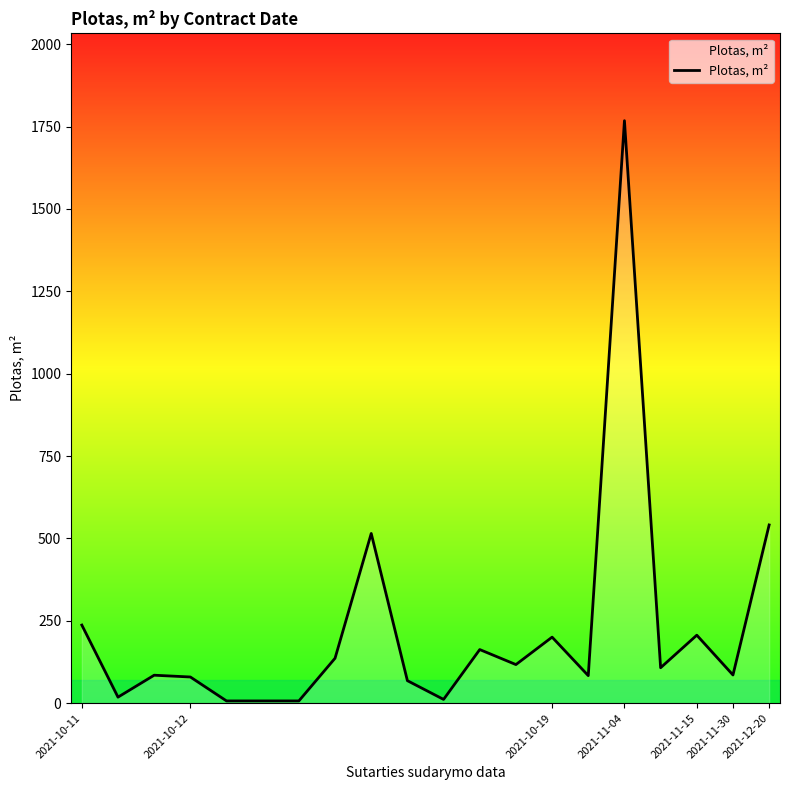

What is the maximum value shown in the chart?

1767.7